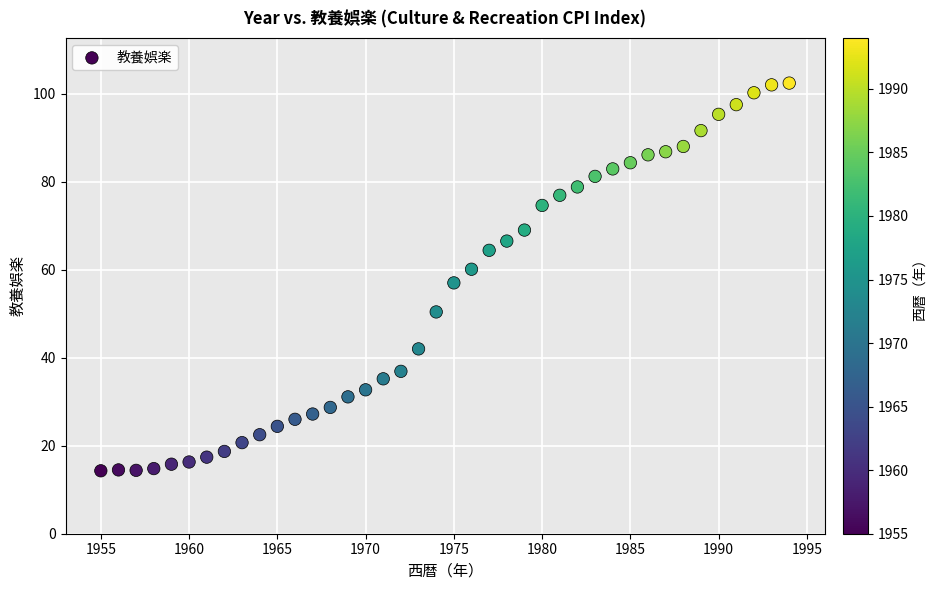

What is the range of X values (max minus min)?

39.0